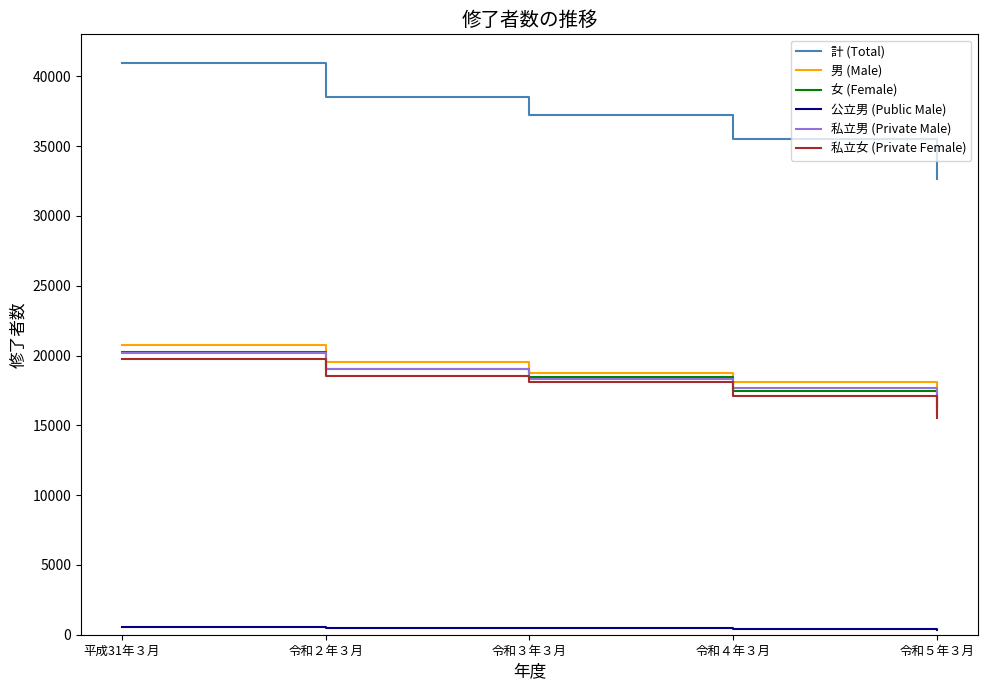

What is the difference between the maximum and second lowest values in the 女 (Female) series?

2774